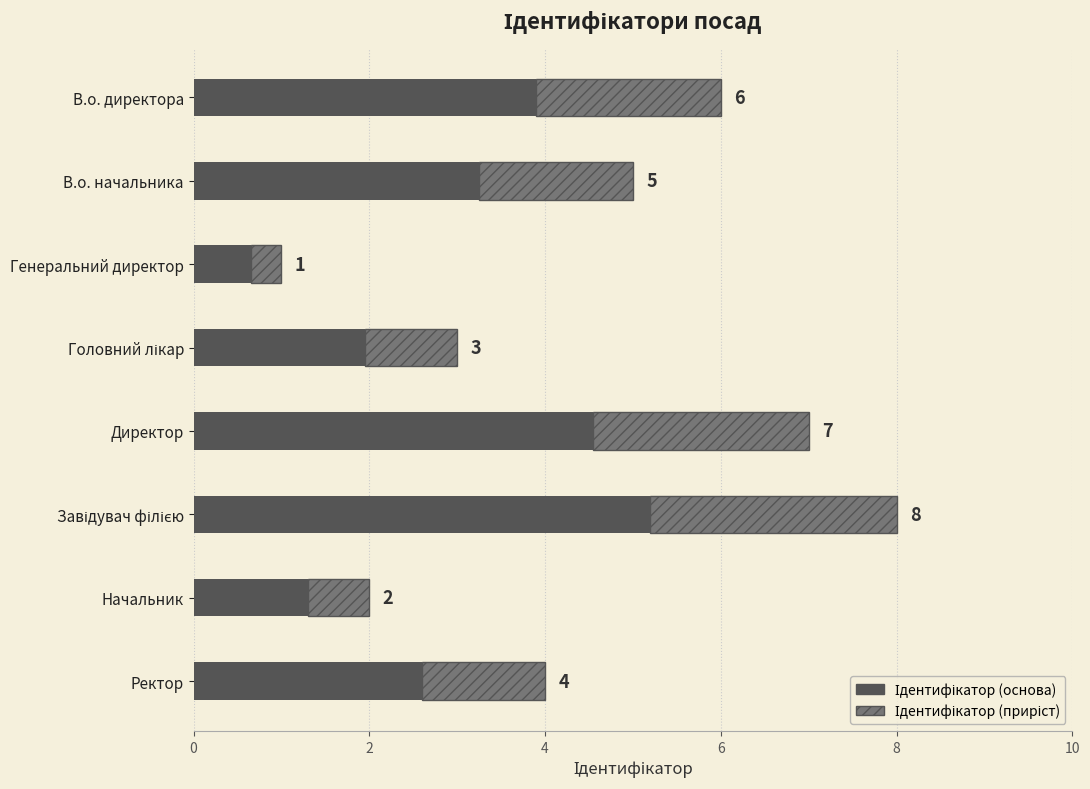

What is the difference between the second highest and second lowest values?

3.2